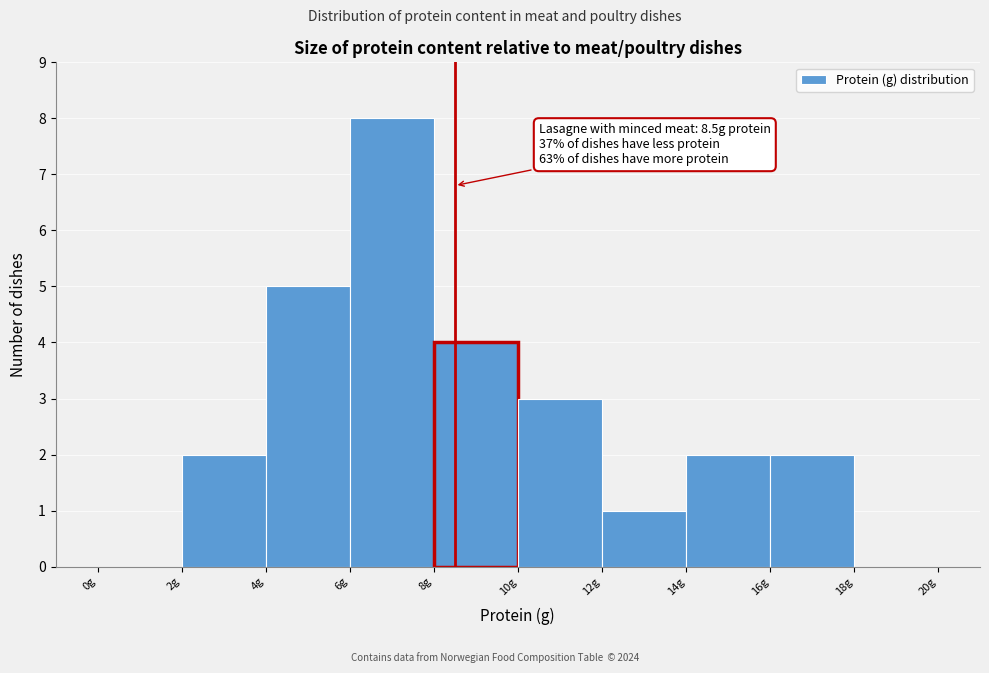

Over which range of the x-axis is the bar tallest?

6 to 8